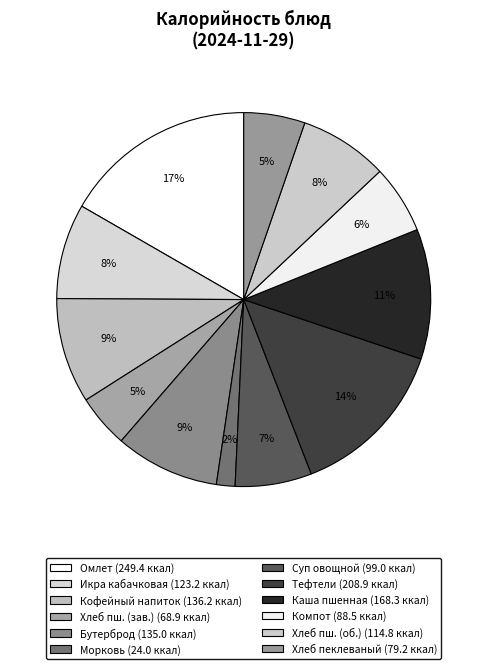

To the nearest percent, what is the difference between the largest and smallest slice percentages?

15%